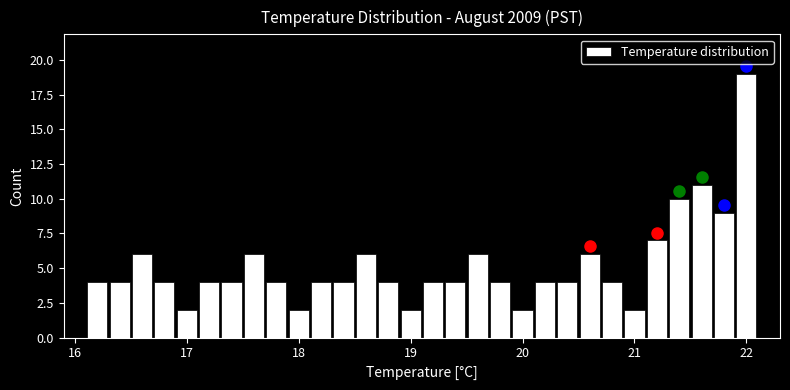

Around what value on the x-axis is the tallest bar? Give the approximate position of its centre, as read against the axis.

22.0